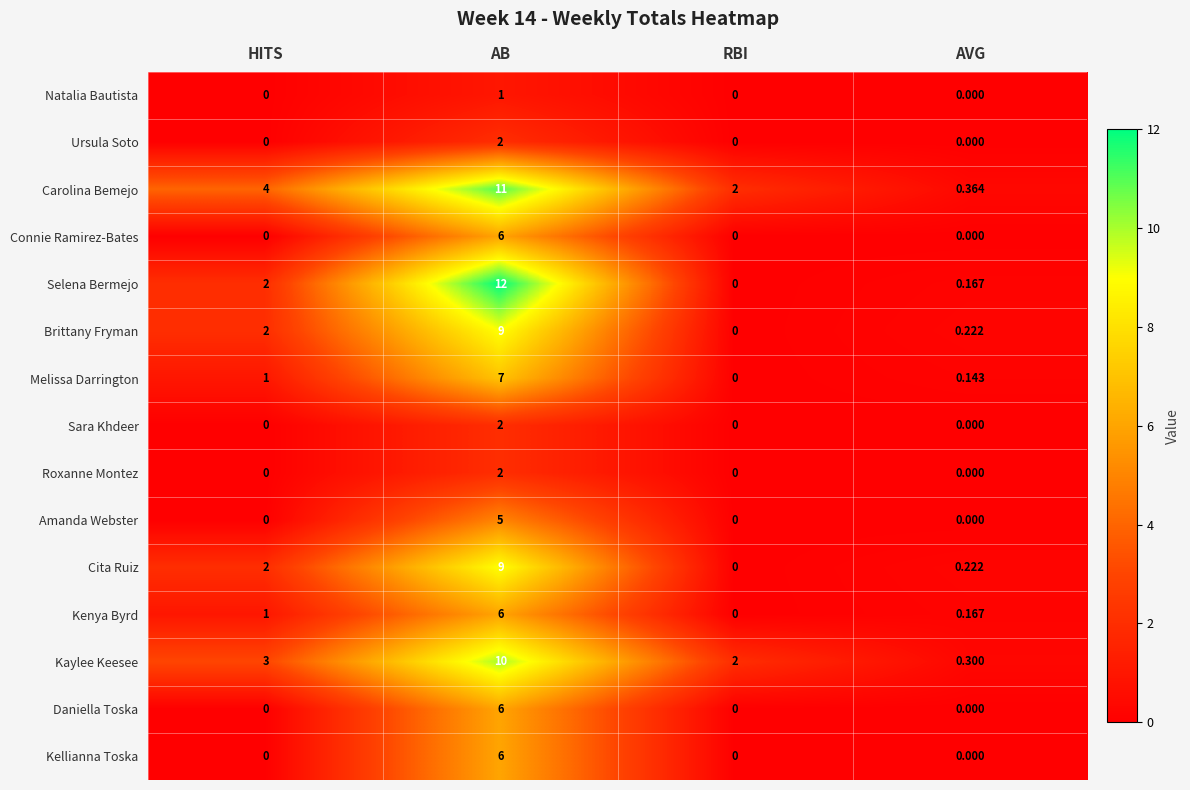

Where is Selena Bermejo nearest to the value 6?

HITS